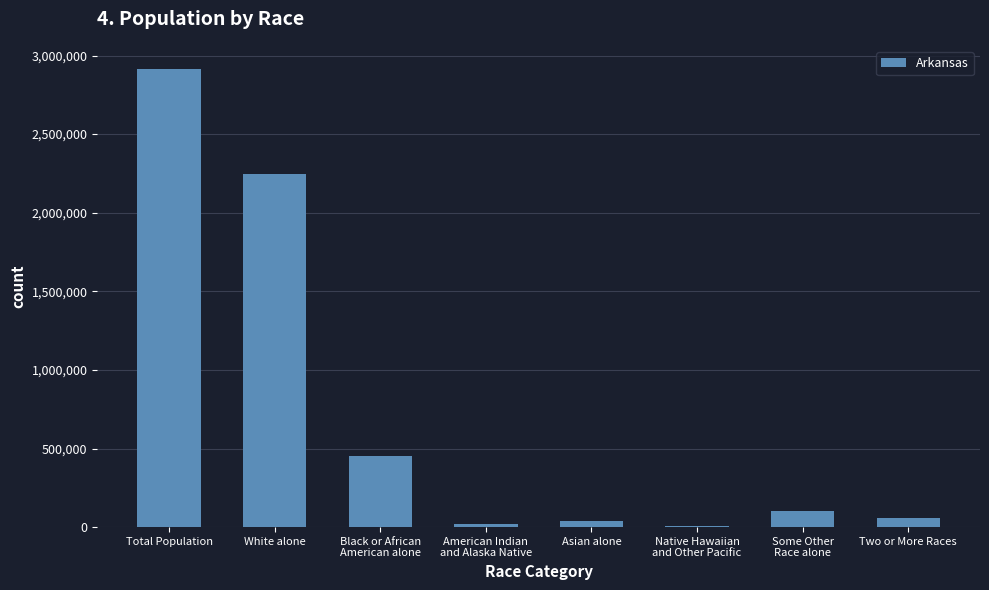

What is the sum of all values?

5831836